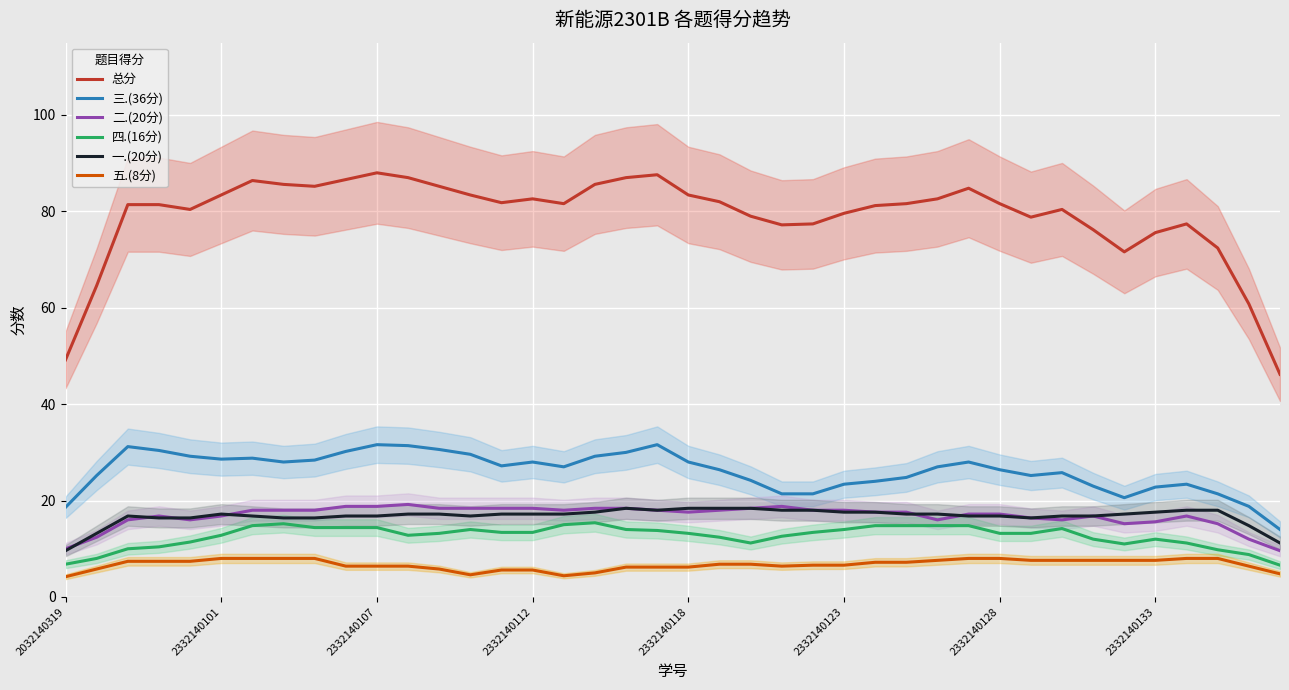

True or false: 三.(36分) and 四.(16分) cross at least once.

False